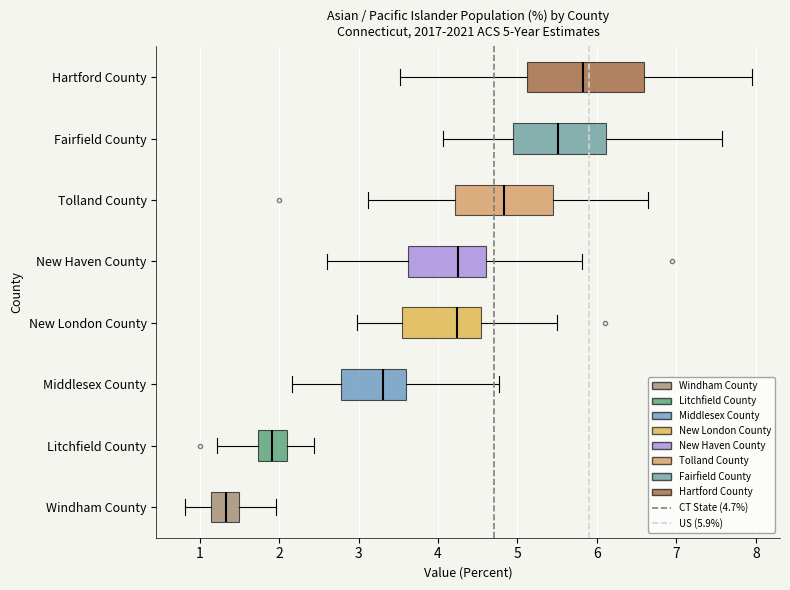

Which box has the furthest to the right median line?

Hartford County